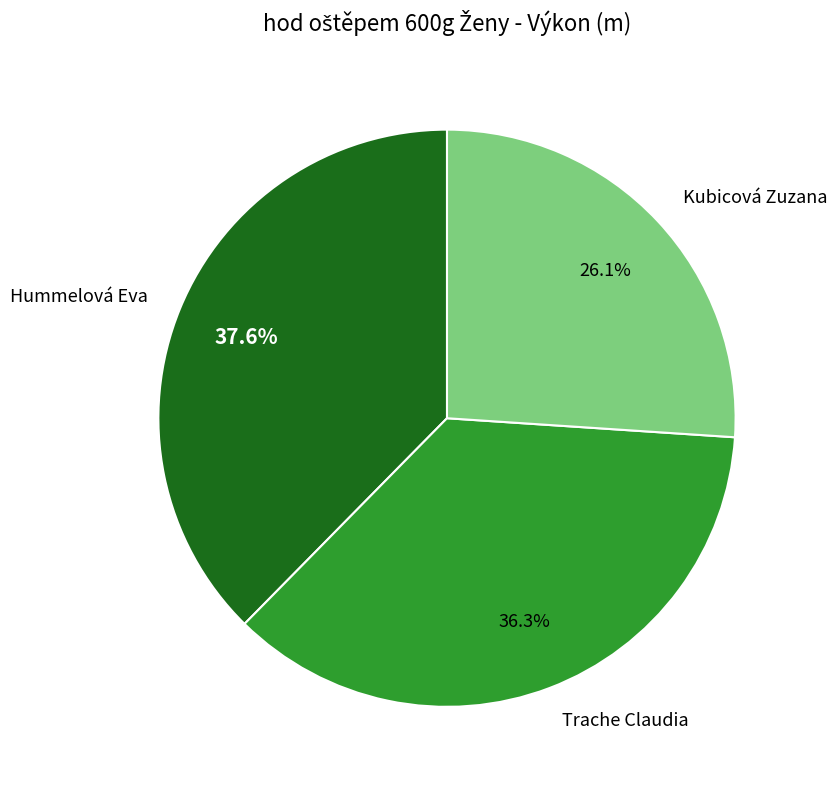

To the nearest percent, what is the average slice percentage?

33%